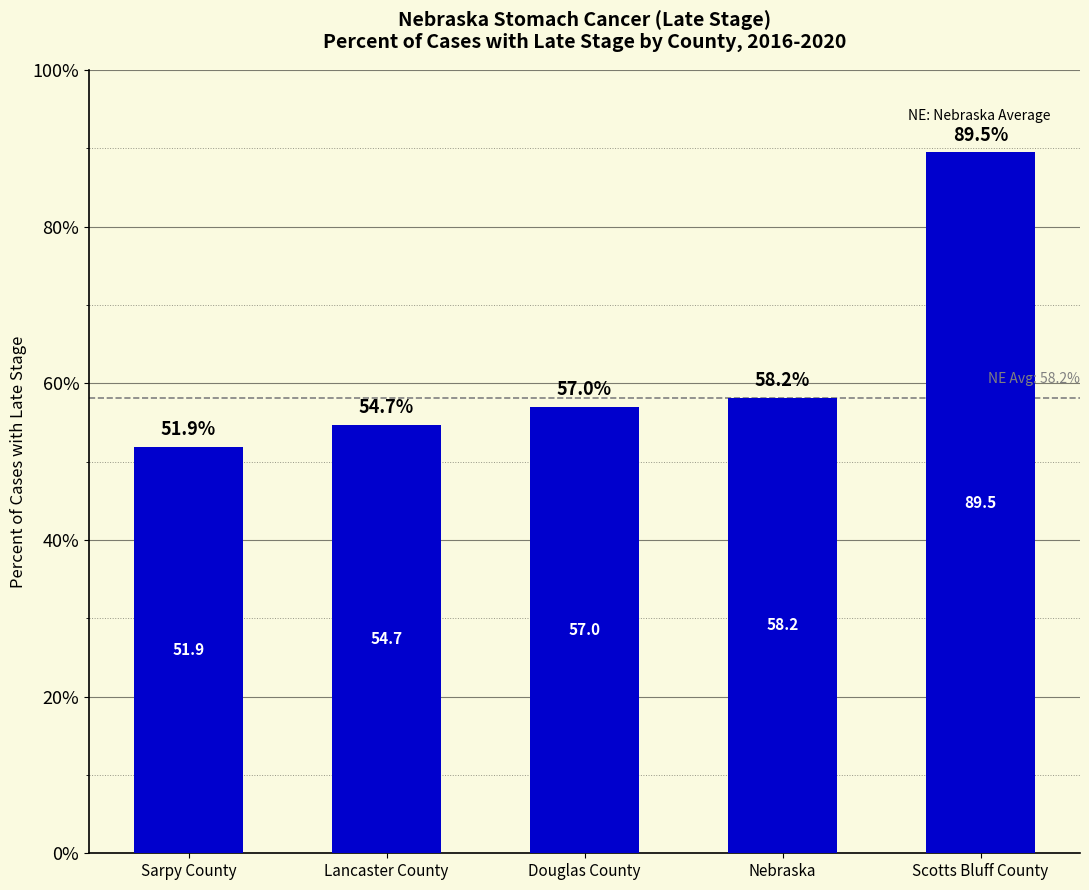

What is the difference between the maximum and second lowest values?

34.8